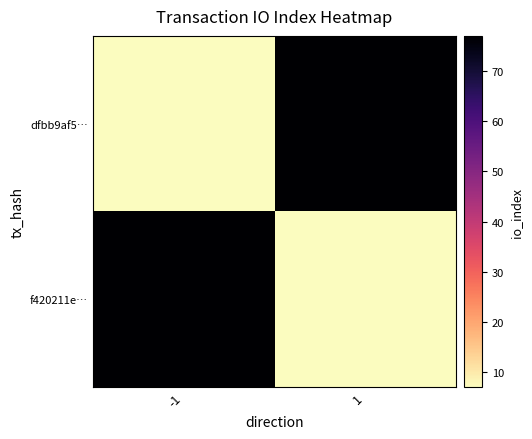

What is the total value across all series at 1?

84